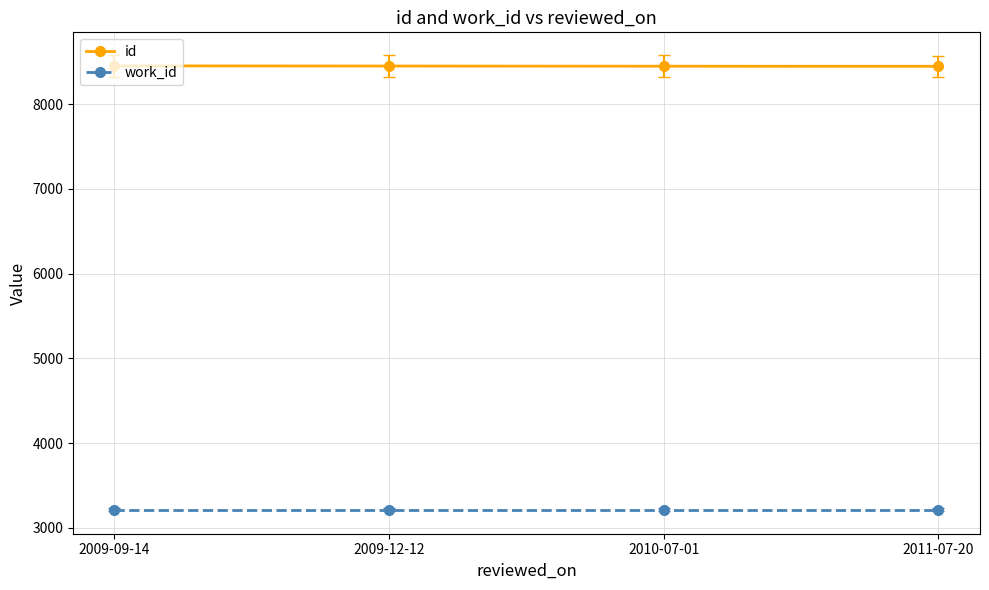

The id series shows 8449 at 2009-12-12. True or false?

True